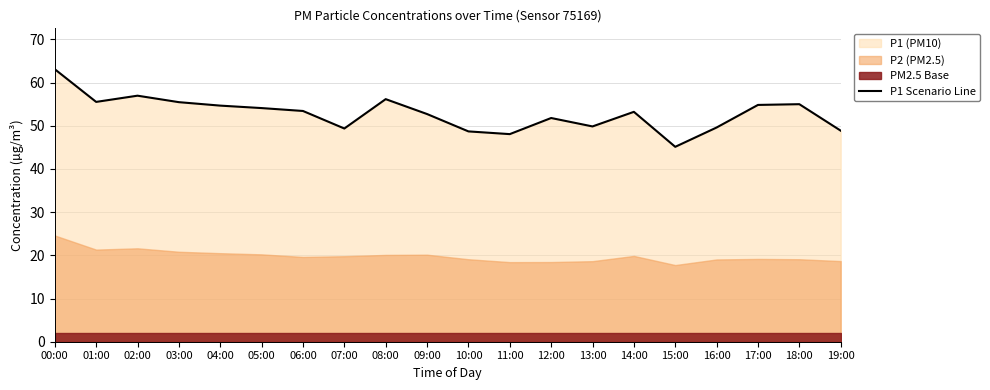

List the labels in order of value, largest first.

00:00, 02:00, 08:00, 01:00, 03:00, 18:00, 17:00, 04:00, 05:00, 06:00, 14:00, 09:00, 12:00, 13:00, 16:00, 07:00, 19:00, 10:00, 11:00, 15:00